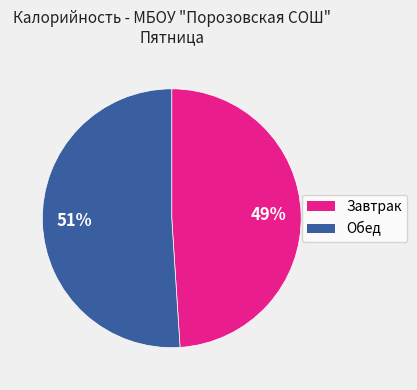

How many segments does this pie chart have?

2